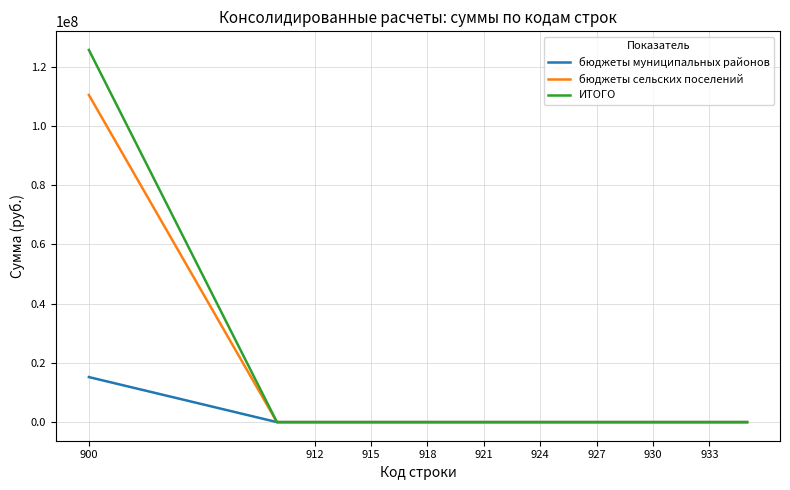

What is the greatest value displayed?

125617458.7